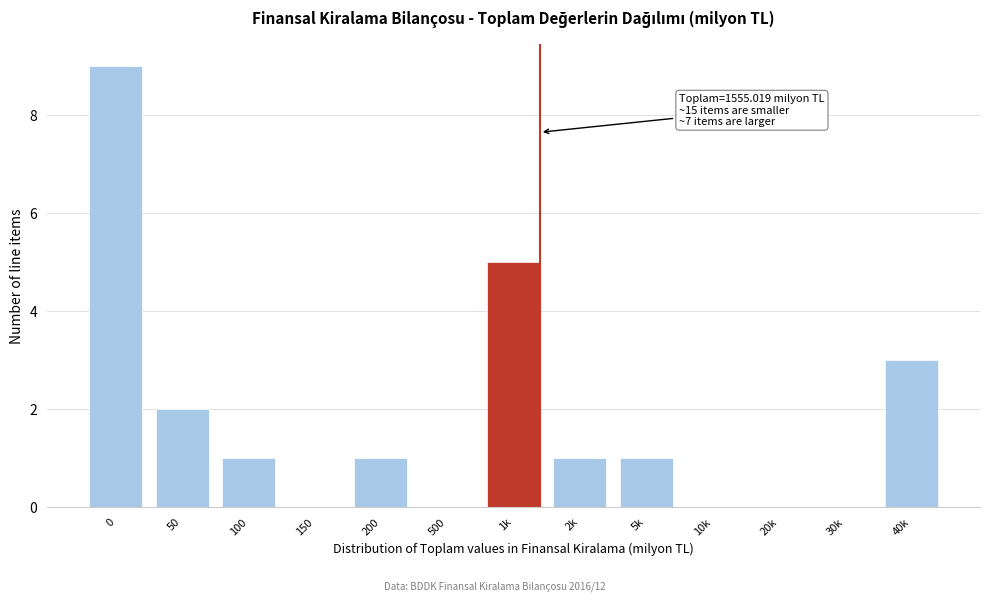

Reading right to left, list all the values displayed in this chart.

40k=3	30k=0	20k=0	10k=0	5k=1	2k=1	1k=5	500=0	200=1	150=0	100=1	50=2	0=9